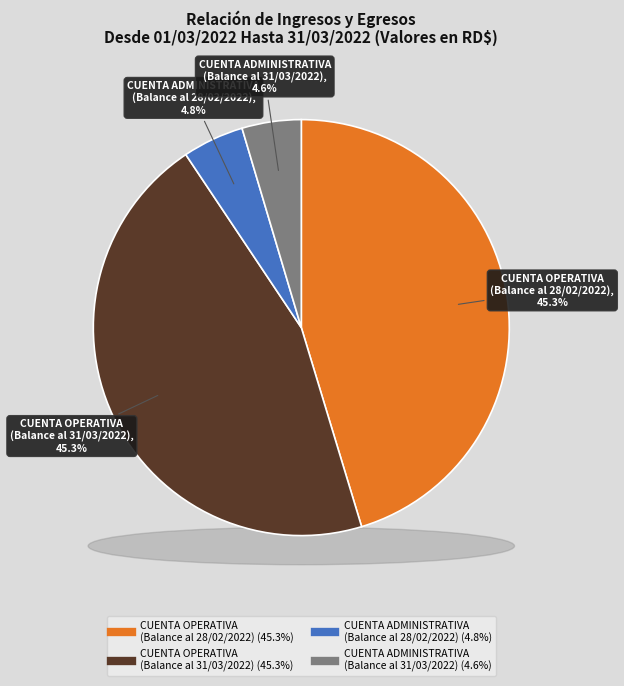

How many slices are in this pie chart?

4